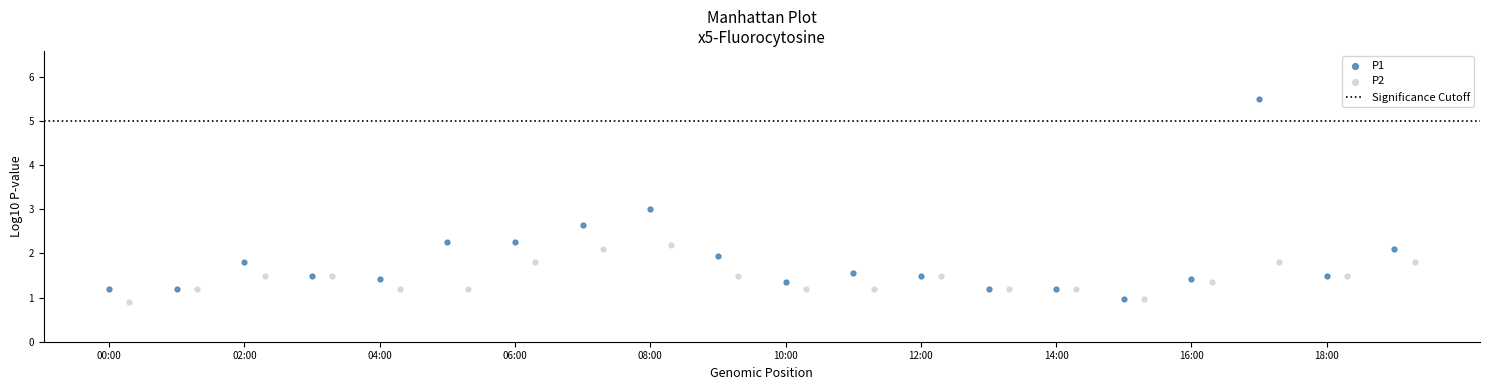

Which series contains the highest Y value?

P1